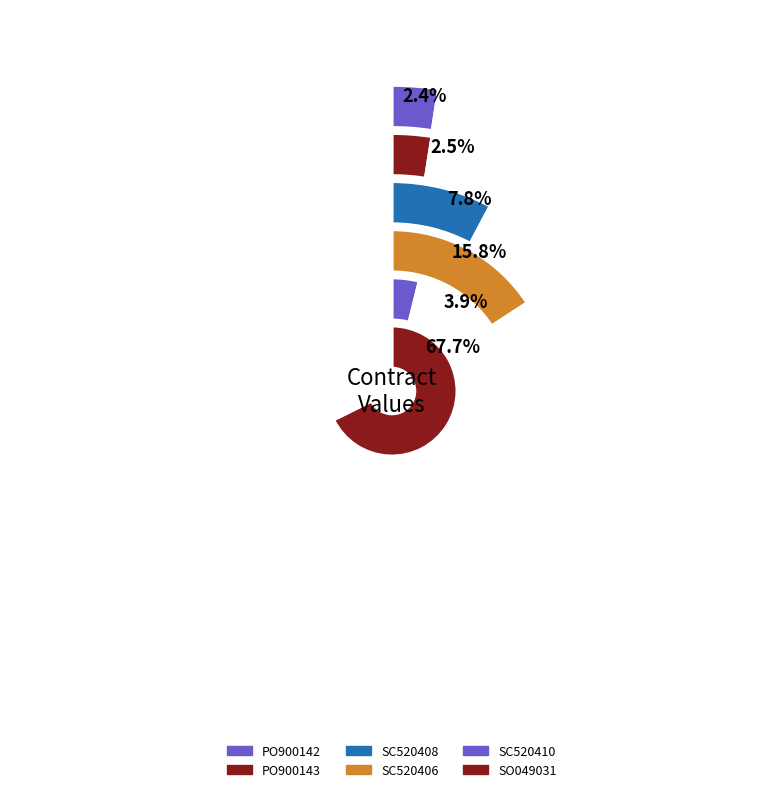

Combined, do SC520410 and SO049031 account for over 50%?

Yes